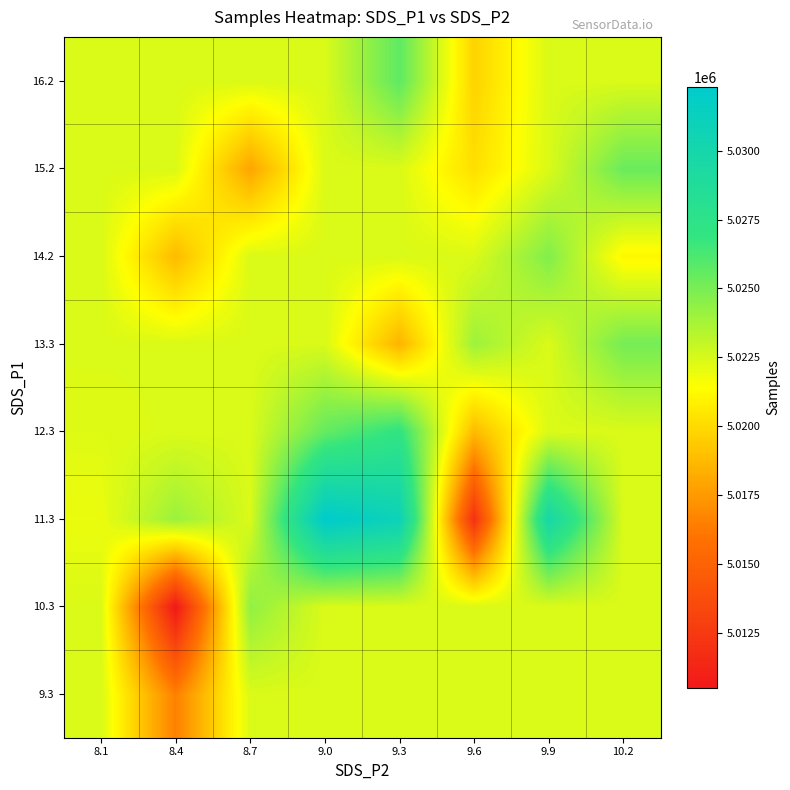

Reading left to right, extract all data points from this chart.

9.3: 8.1=5022381.1	8.4=5016515.0	8.7=5022381.1	9.0=5022381.1	9.3=5022381.1	9.6=5022381.1	9.9=5022381.1	10.2=5022381.1
10.3: 8.1=5022381.1	8.4=5010520.0	8.7=5024334.2	9.0=5022381.1	9.3=5022381.1	9.6=5022381.1	9.9=5022381.1	10.2=5022381.1
11.3: 8.1=5021918.5	8.4=5024070.8	8.7=5022381.1	9.0=5032305.0	9.3=5030866.7	9.6=5012004.0	9.9=5029756.0	10.2=5022381.1
12.3: 8.1=5022269.0	8.4=5022381.1	8.7=5022381.1	9.0=5025530.0	9.3=5027072.0	9.6=5018788.7	9.9=5022381.1	10.2=5022381.1
13.3: 8.1=5022381.1	8.4=5022381.1	8.7=5022381.1	9.0=5022409.7	9.3=5018511.0	9.6=5023989.5	9.9=5022381.1	10.2=5025073.0
14.2: 8.1=5022381.1	8.4=5018784.0	8.7=5022381.1	9.0=5022381.1	9.3=5022381.1	9.6=5022381.1	9.9=5024739.0	10.2=5021106.0
15.2: 8.1=5022381.1	8.4=5022381.1	8.7=5017944.0	9.0=5022381.1	9.3=5022381.1	9.6=5020197.0	9.9=5022381.1	10.2=5025380.0
16.2: 8.1=5022381.1	8.4=5022381.1	8.7=5022381.1	9.0=5022381.1	9.3=5025704.0	9.6=5019740.0	9.9=5022381.1	10.2=5022381.1